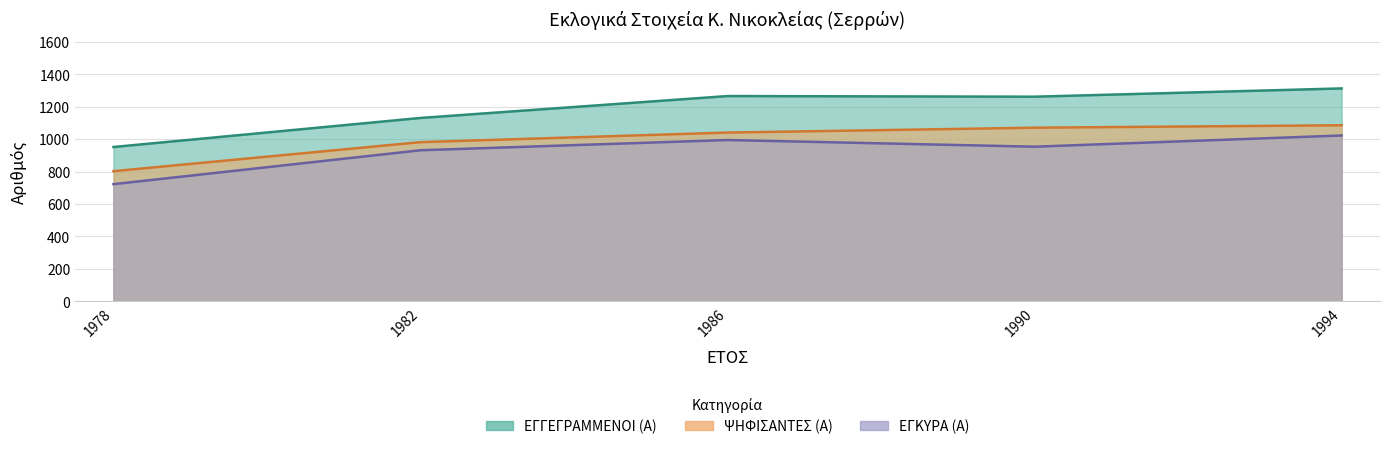

What is the difference between the ΨΗΦΙΣΑΝΤΕΣ (Α) values at 1986 and 1994?

45